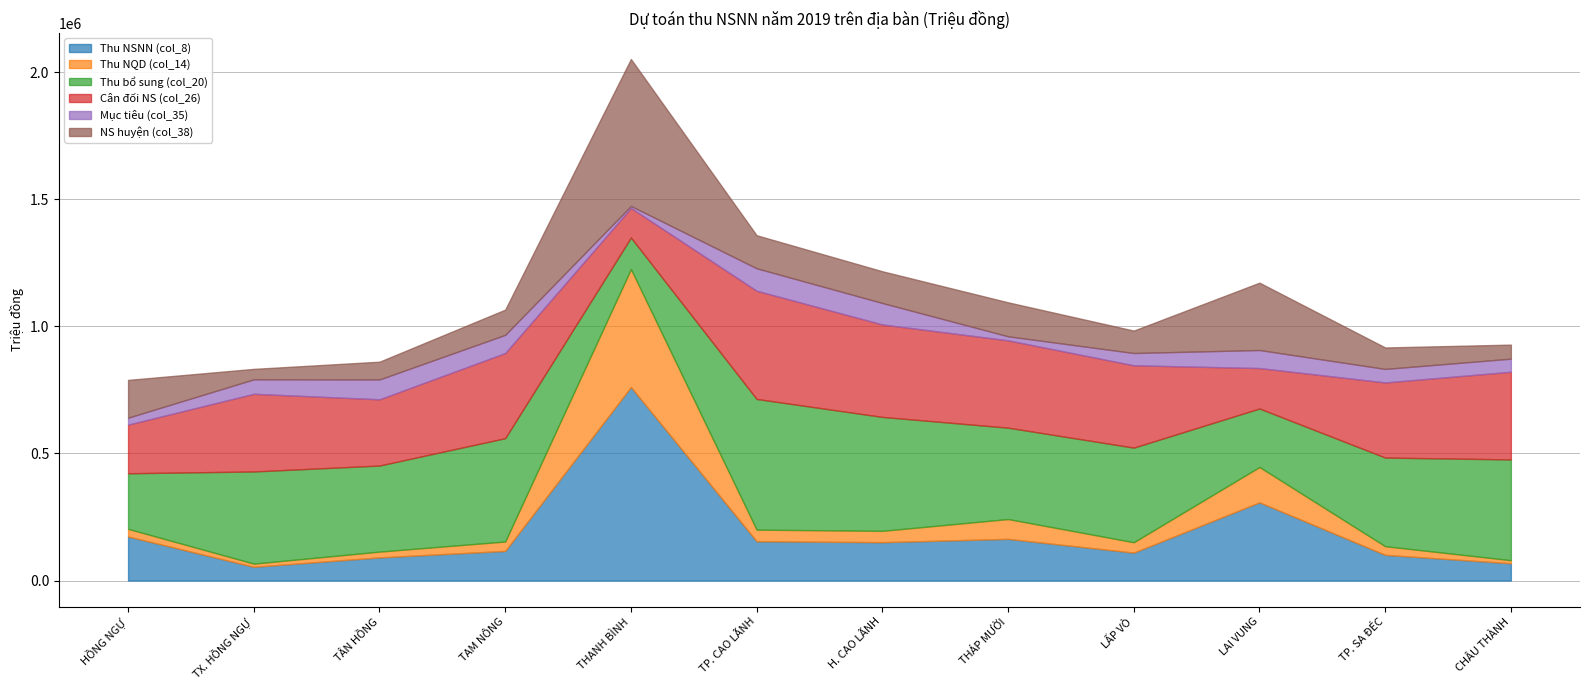

What is the smallest value displayed?

8000